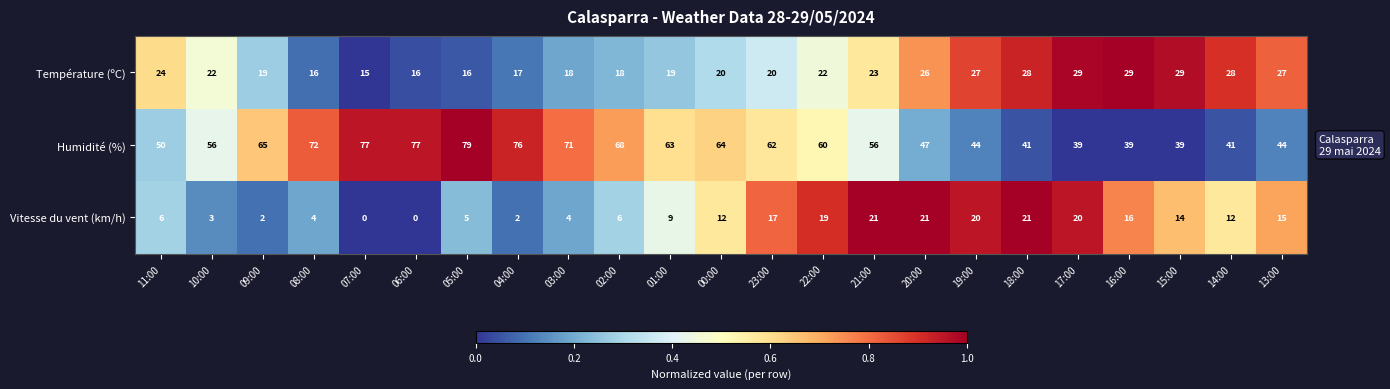

The Humidité (%) series shows 64 at 00:00. True or false?

True